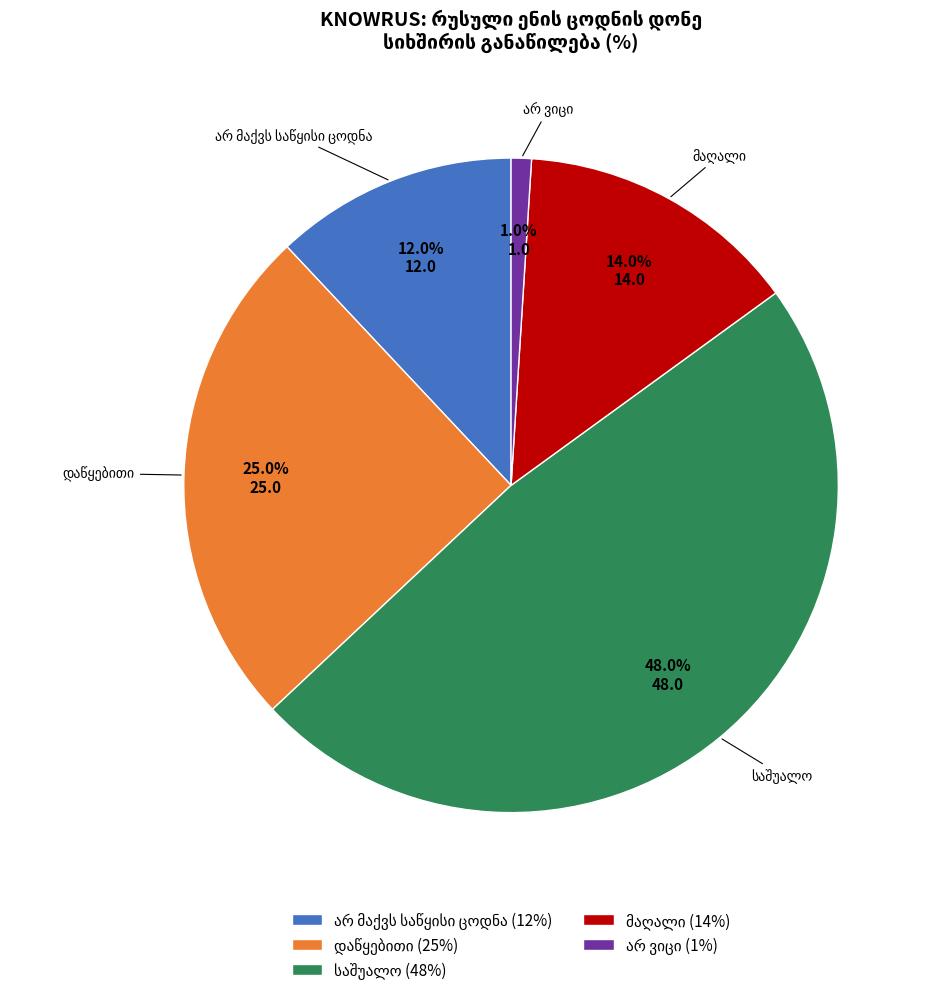

Is there any slice that represents more than half of the pie?

No